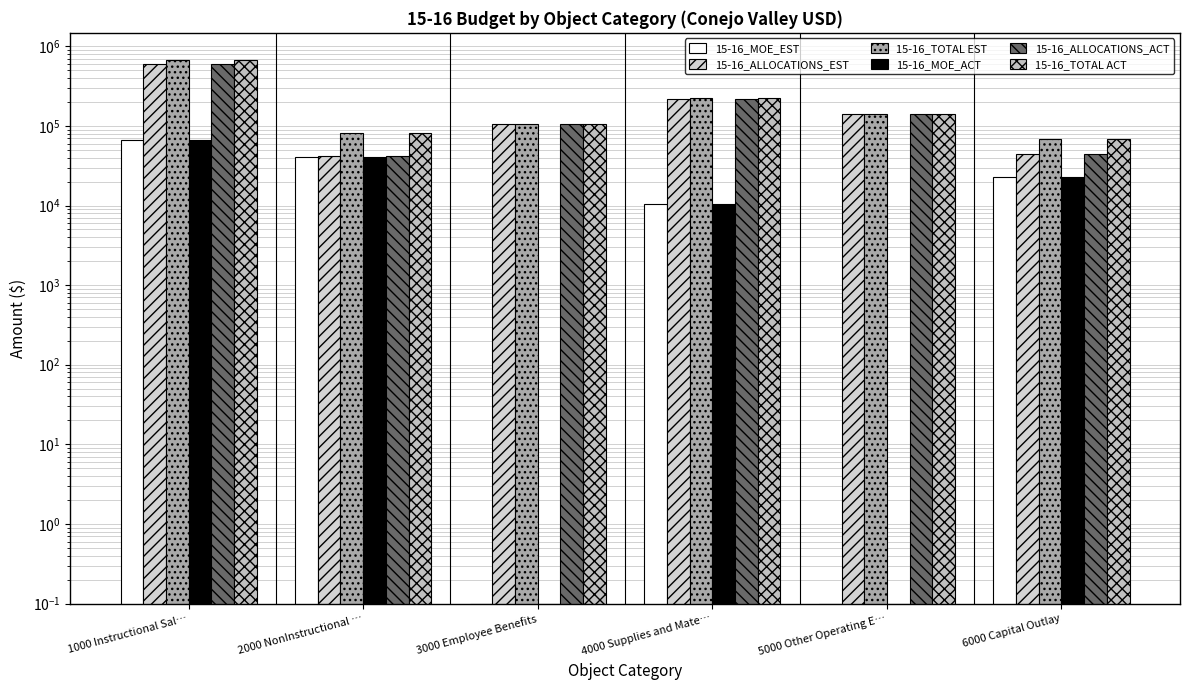

What is the difference between the 15-16_ALLOCATIONS_ACT values at 2000 NonInstructional … and 5000 Other Operating E…?

97900.0